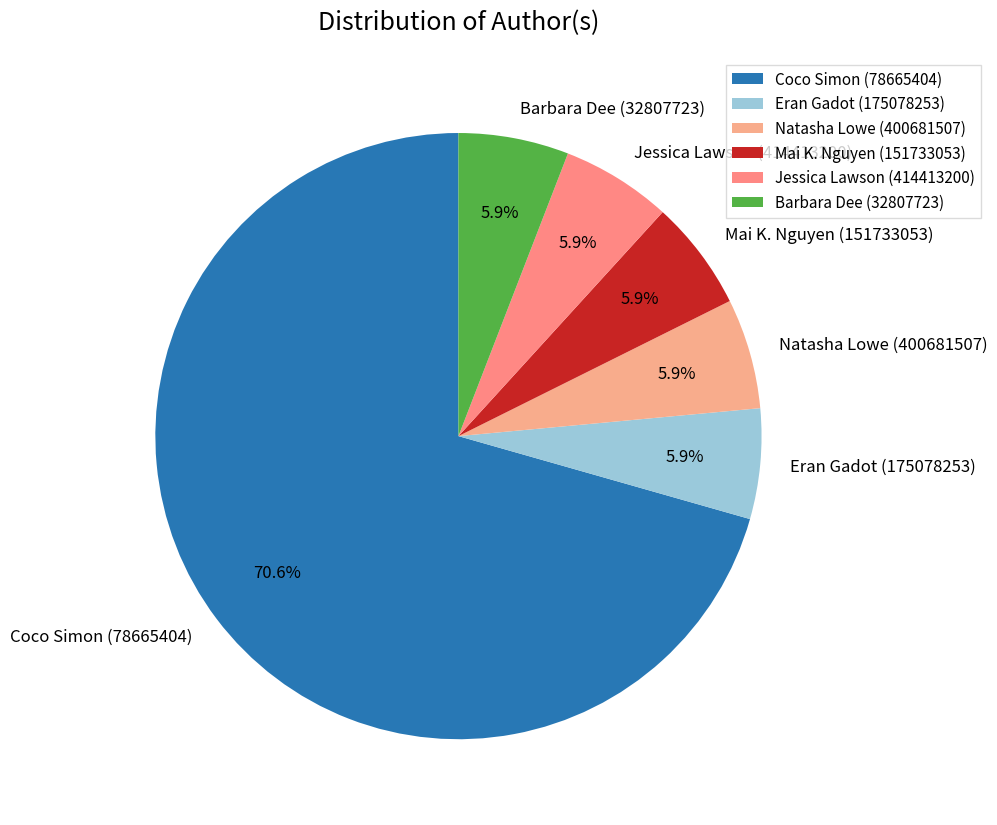

To the nearest percent, what is the difference between the largest and smallest slice percentages?

65%